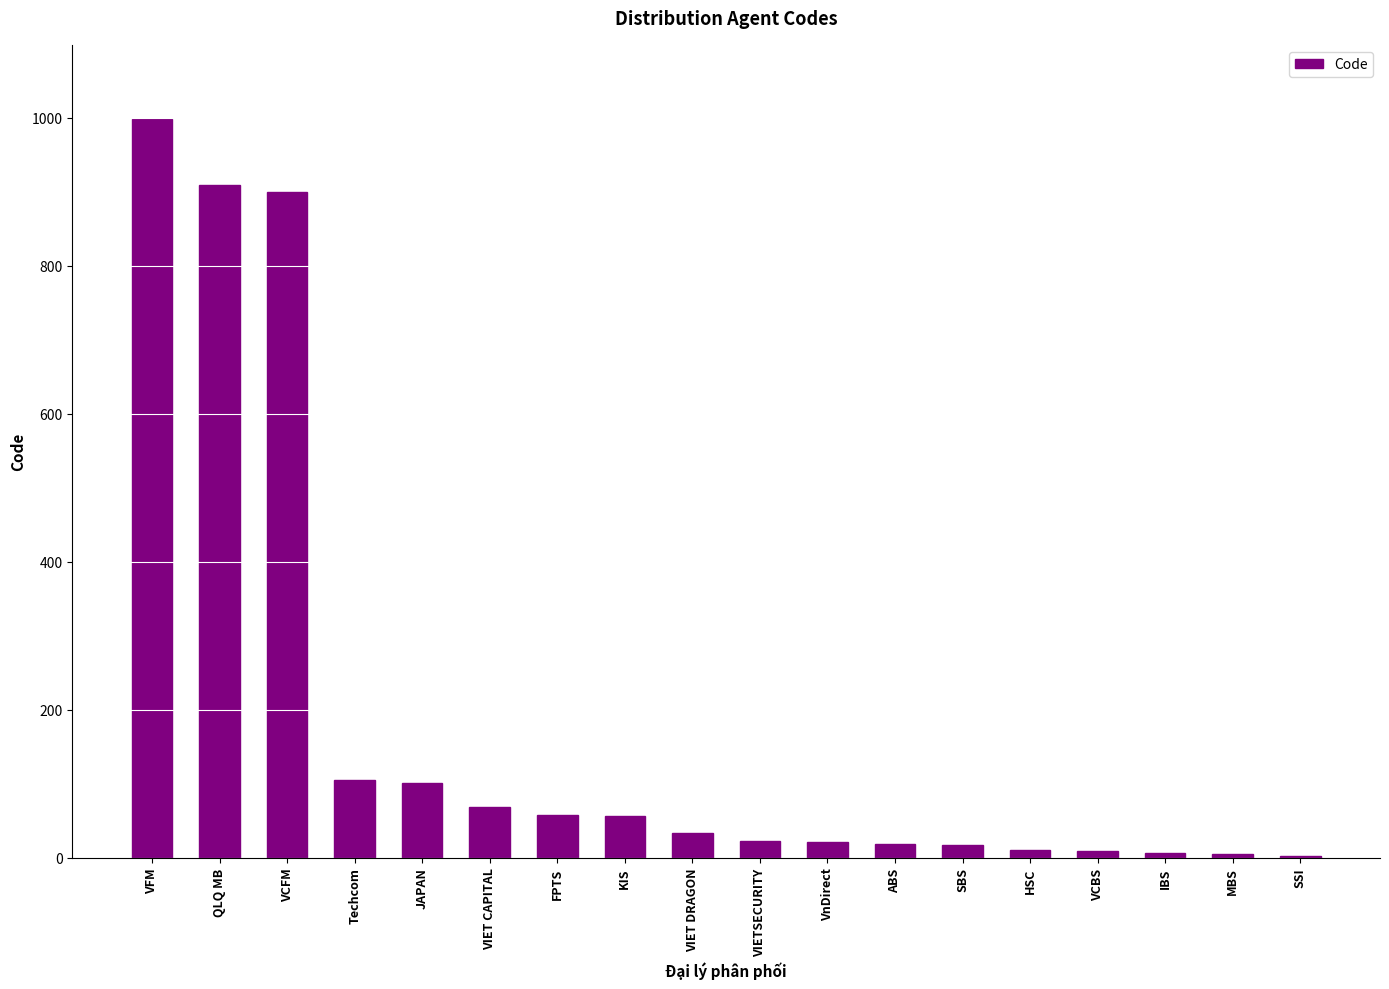

Are the bars horizontal?

No